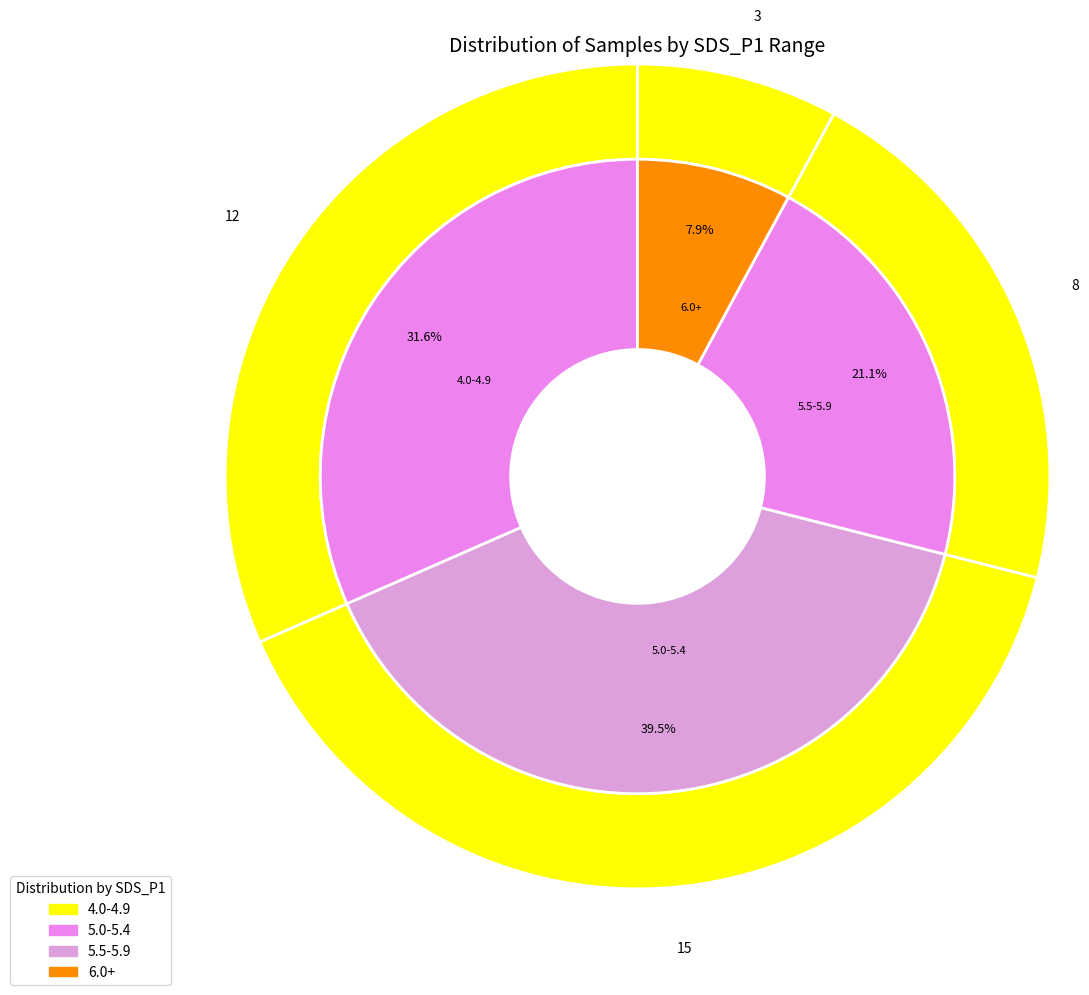

Is it true that 00:00 is 20% of the pie?

False